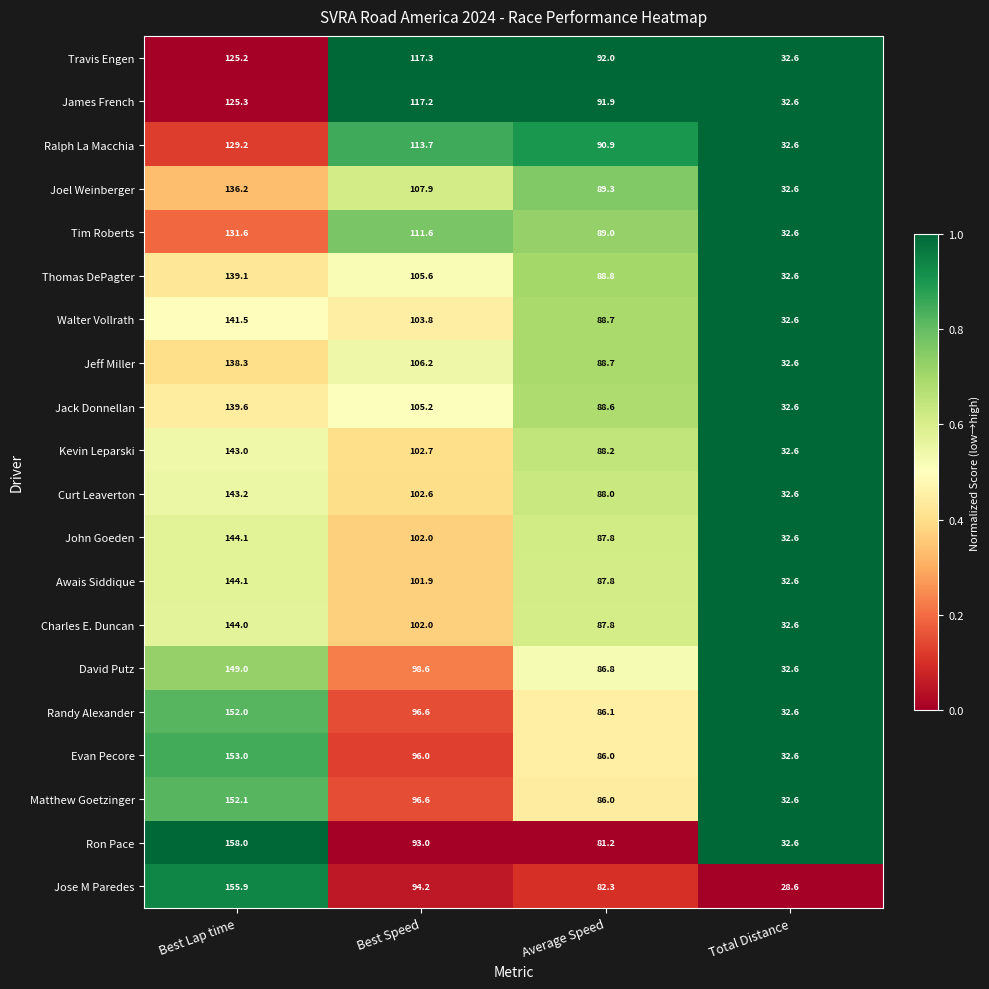

Where does the Randy Alexander series first go above 96?

Best Lap time